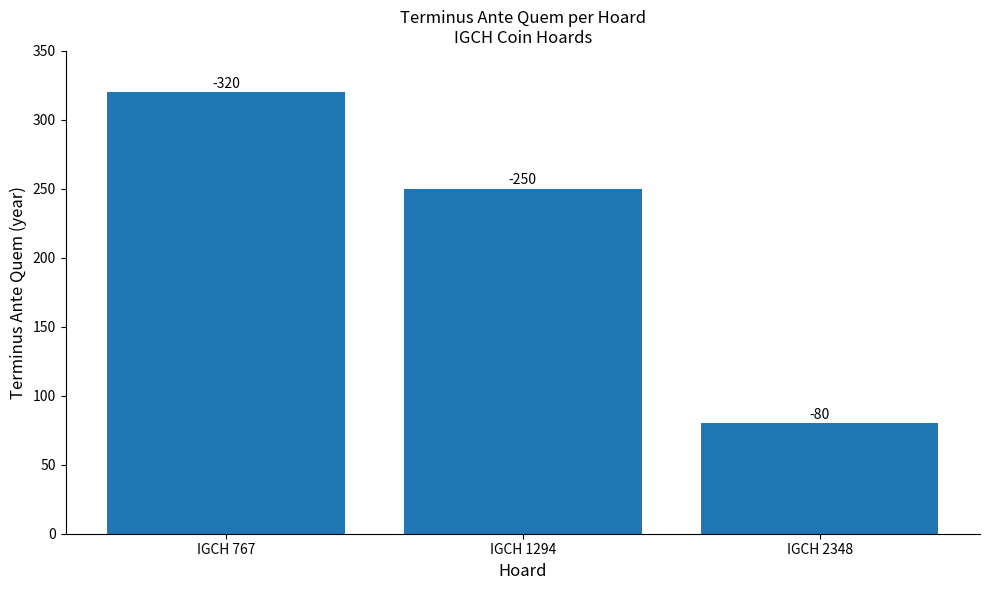

What is the greatest value displayed?

320